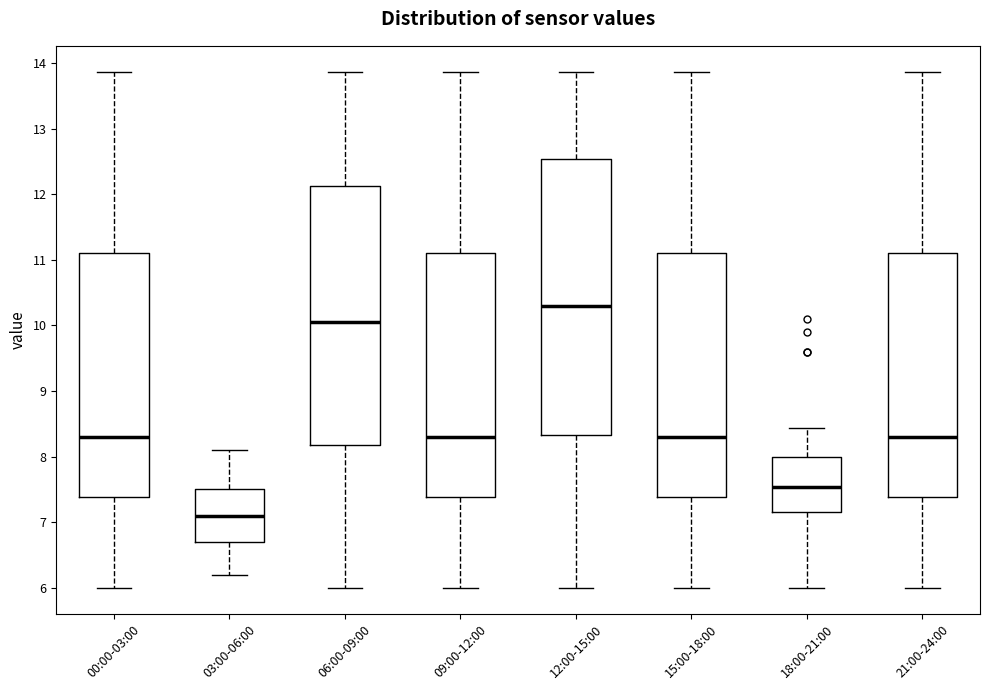

Reading left to right, transcribe this box plot: for each box, give where its median line is, the range the box spans, and where its two whiskers end, as read against the y-axis. The values are not printed on the chart, so give them approximately, as read against the axis.

00:00-03:00: median 8.3, box 7.4 to 11.1, whiskers 6.0 to 13.9
03:00-06:00: median 7.1, box 6.7 to 7.5, whiskers 6.2 to 8.1
06:00-09:00: median 10.1, box 8.2 to 12.1, whiskers 6.0 to 13.9
09:00-12:00: median 8.3, box 7.4 to 11.1, whiskers 6.0 to 13.9
12:00-15:00: median 10.3, box 8.3 to 12.5, whiskers 6.0 to 13.9
15:00-18:00: median 8.3, box 7.4 to 11.1, whiskers 6.0 to 13.9
18:00-21:00: median 7.5, box 7.2 to 8.0, whiskers 6.0 to 8.4
21:00-24:00: median 8.3, box 7.4 to 11.1, whiskers 6.0 to 13.9